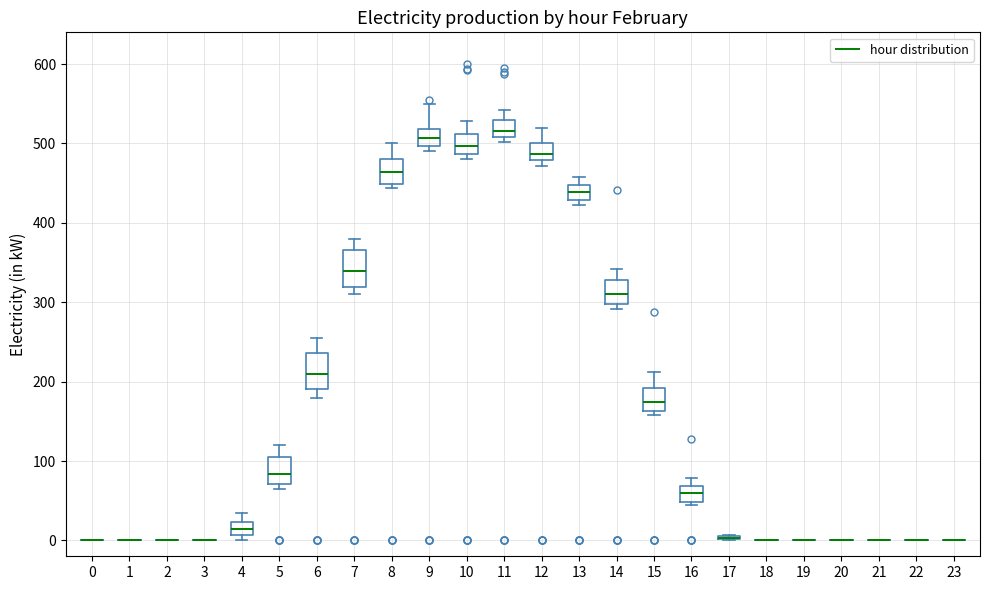

Reading left to right, read every box against the y-axis: the position of its median line, the range the box covers, and the ends of its whiskers. The values are not printed on the chart, so give them approximately, as read against the axis.

0: box collapsed to a line at 0, whiskers 0 to 0
1: box collapsed to a line at 0, whiskers 0 to 0
2: box collapsed to a line at 0, whiskers 0 to 0
3: box collapsed to a line at 0, whiskers 0 to 0
4: median 10 (inside the box), box 10 to 20, whiskers 0 to 40
5: median 80, box 70 to 110, whiskers 70 (just below the box's lower edge) to 120
6: median 210, box 190 to 240, whiskers 180 to 260
7: median 340, box 320 to 370, whiskers 310 to 380
8: median 460, box 450 to 480, whiskers 440 to 500
9: median 510, box 500 to 520, whiskers 490 to 550
10: median 500, box 490 to 510, whiskers 480 to 530
11: median 520, box 510 to 530, whiskers 500 to 540
12: median 490, box 480 to 500, whiskers 470 to 520
13: median 440, box 430 to 450, whiskers 420 to 460
14: median 310, box 300 to 330, whiskers 290 to 340
15: median 170, box 160 to 190, whiskers 160 (just below the box's lower edge) to 210
16: median 60, box 50 to 70, whiskers 50 (just below the box's lower edge) to 80
17: box collapsed to a line at 0, whiskers 0 to 10
18: box collapsed to a line at 0, whiskers 0 to 0
19: box collapsed to a line at 0, whiskers 0 to 0
20: box collapsed to a line at 0, whiskers 0 to 0
21: box collapsed to a line at 0, whiskers 0 to 0
22: box collapsed to a line at 0, whiskers 0 to 0
23: box collapsed to a line at 0, whiskers 0 to 0